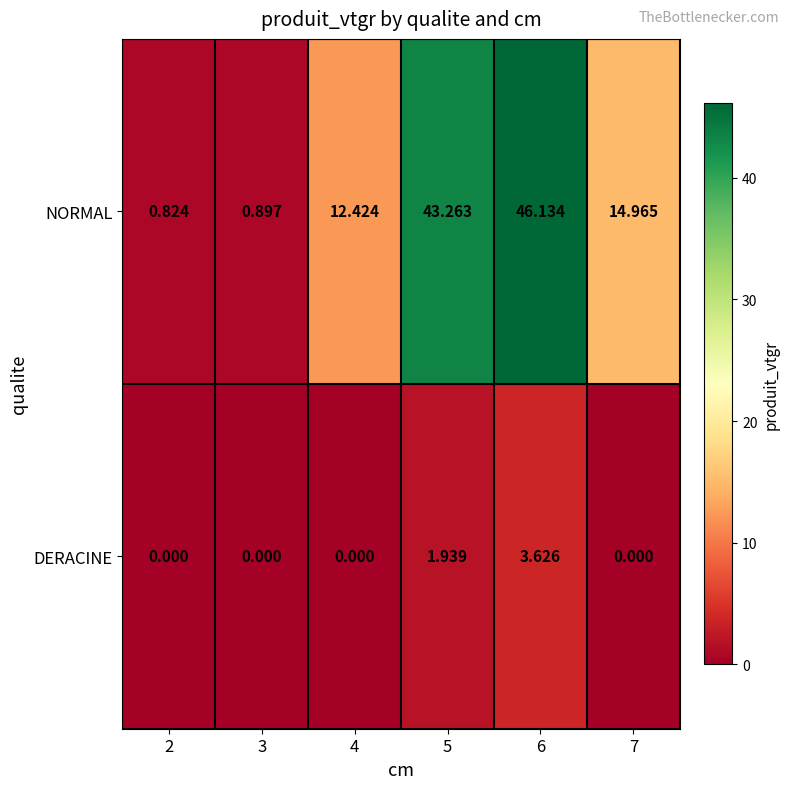

List the series in order of their peak value, highest first.

NORMAL, DERACINE